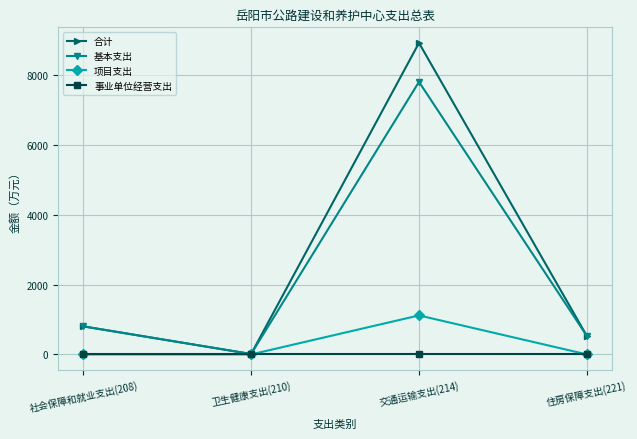

Which series has the largest range (max minus min)?

合计